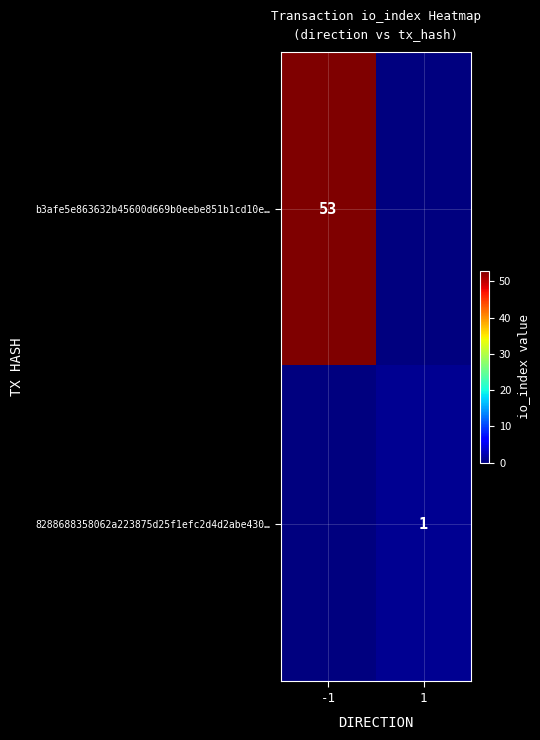

Is it true that b3afe5e863632b45600d669b0eebe851b1cd10e… equals 74 at -1?

False